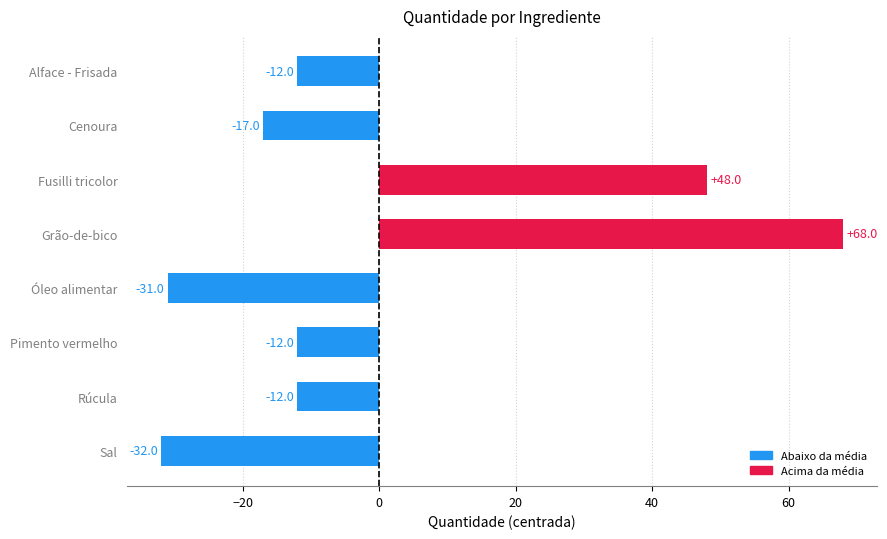

How many data points are less than -12?

6